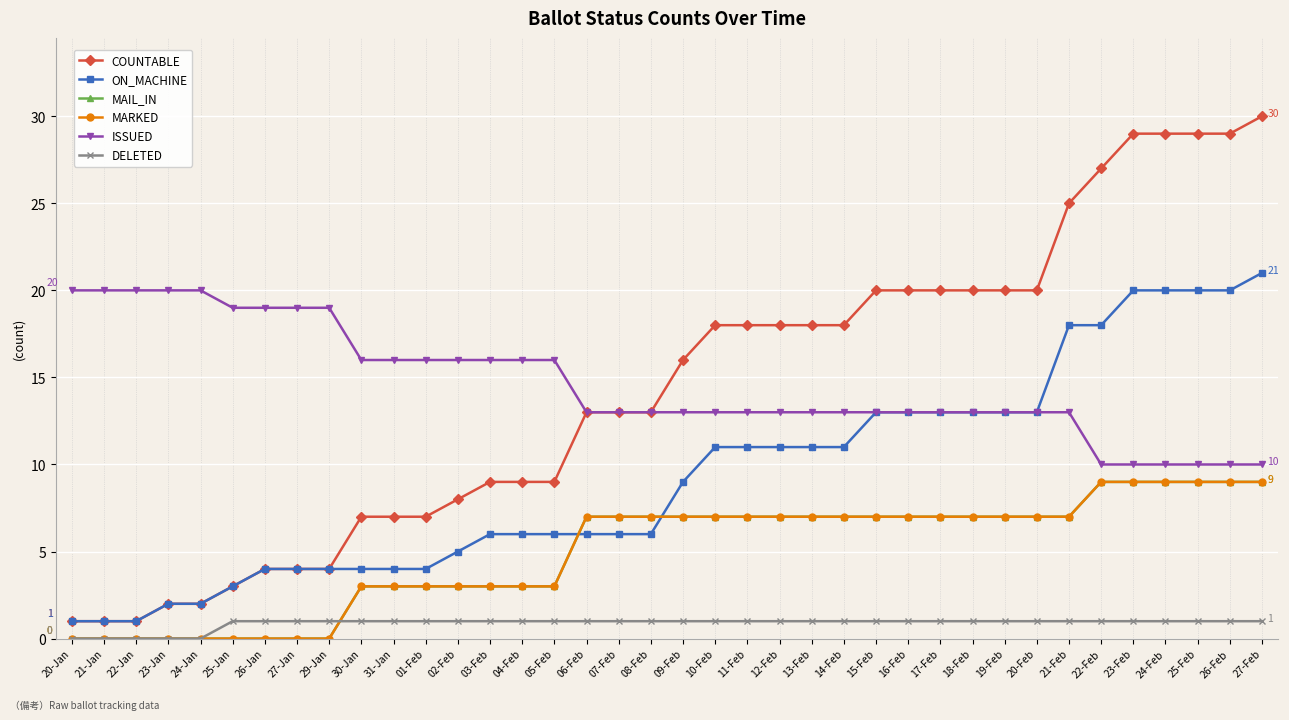

At which label does MAIL_IN reach its minimum?

20-Jan